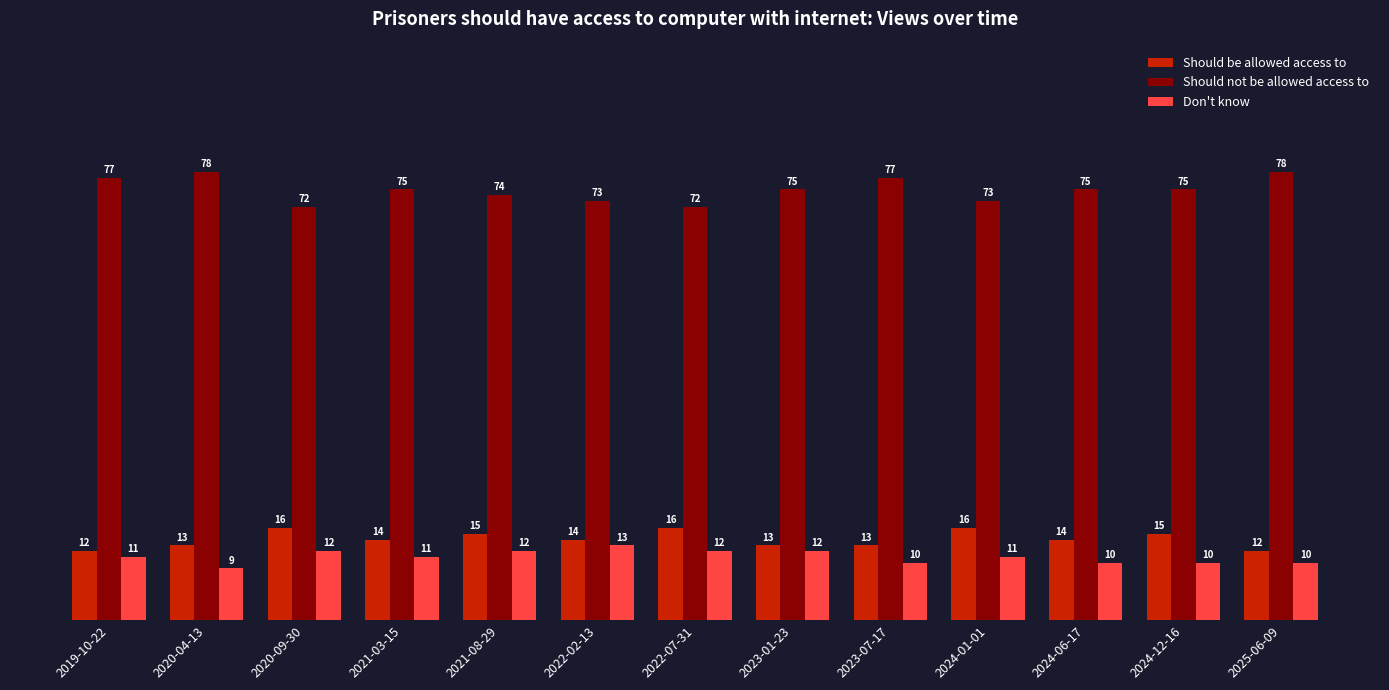

Read the Should not be allowed access to value at 2019-10-22.

77.0